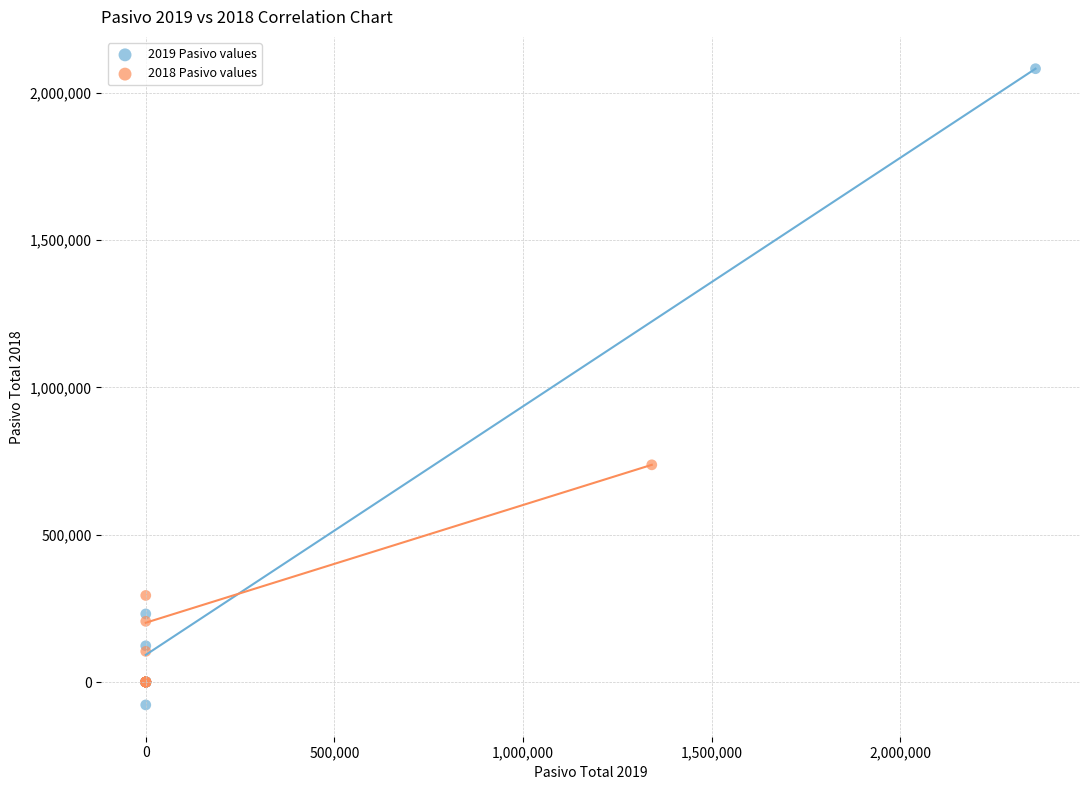

Which series reaches the maximum Y coordinate?

2019 Pasivo values